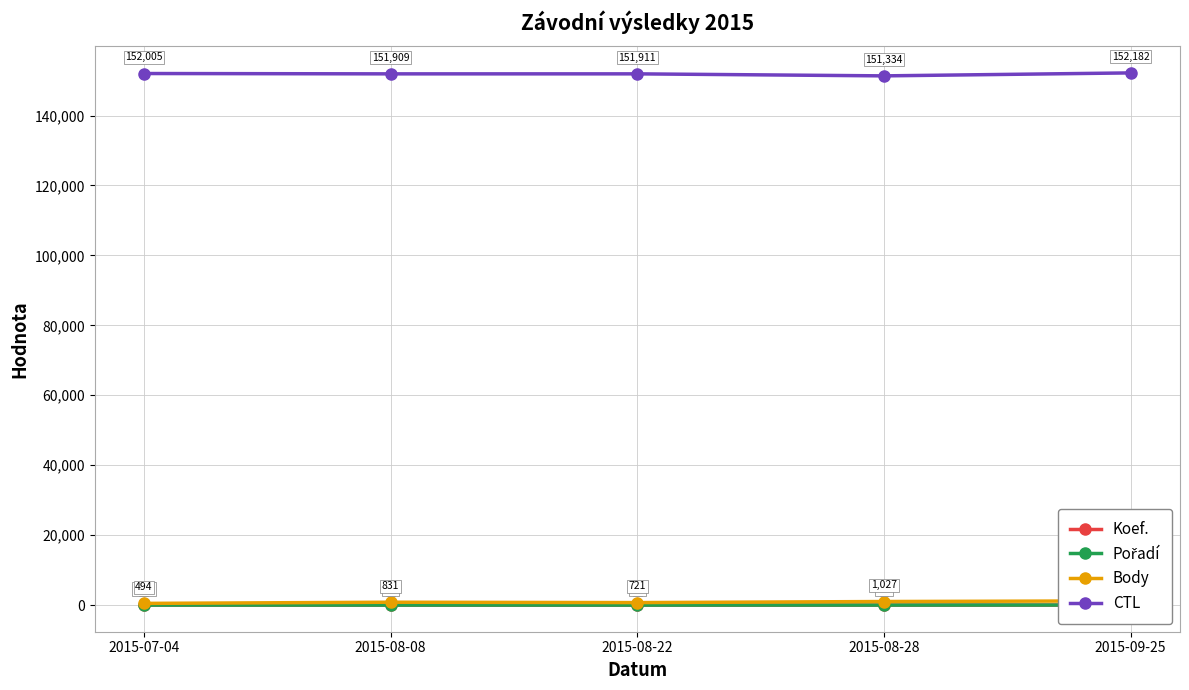

True or false: CTL has more than 1 points higher than both neighbors.

False